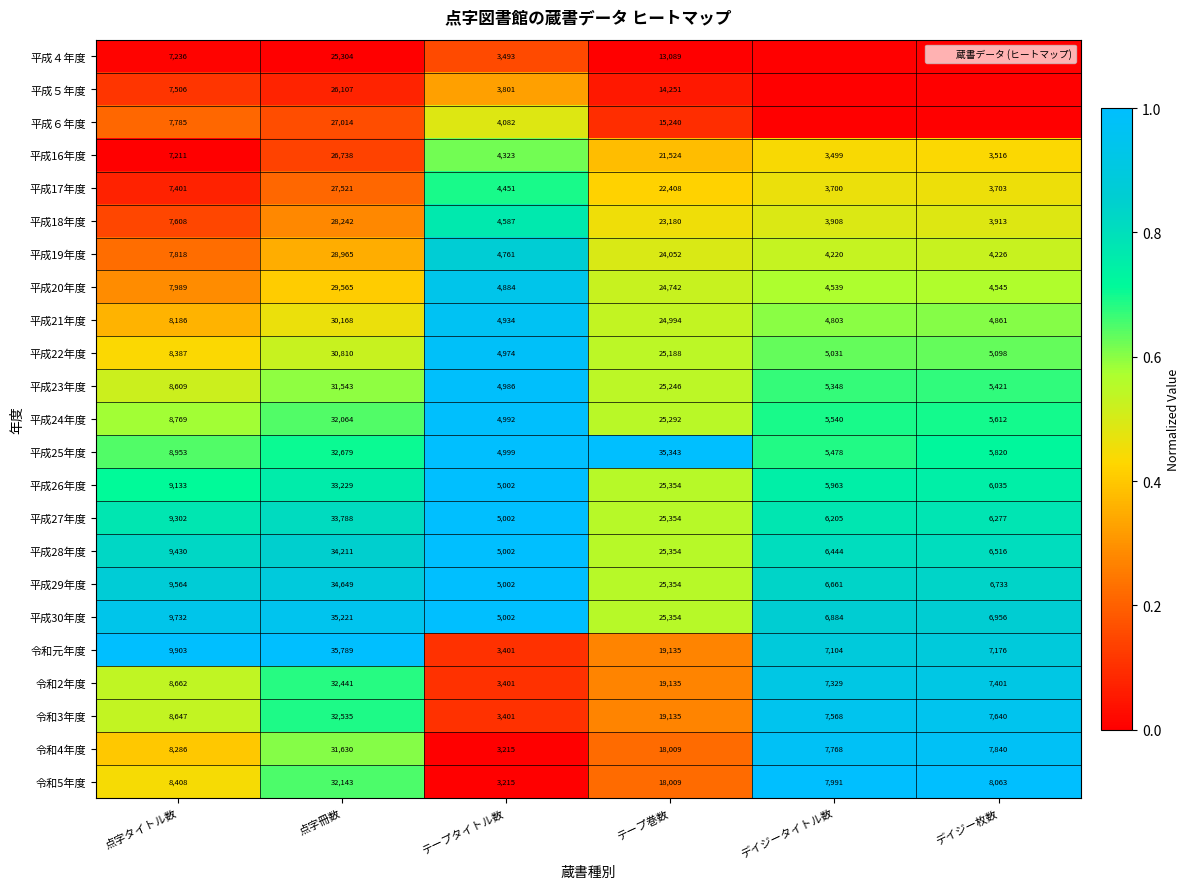

Rank the series by their maximum value, from lowest to highest.

平成４年度, 平成５年度, 平成６年度, 平成16年度, 平成17年度, 平成18年度, 平成19年度, 令和2年度, 平成20年度, 令和3年度, 平成21年度, 令和4年度, 平成22年度, 平成23年度, 平成24年度, 平成25年度, 平成26年度, 平成27年度, 平成28年度, 平成29年度, 平成30年度, 令和元年度, 令和5年度